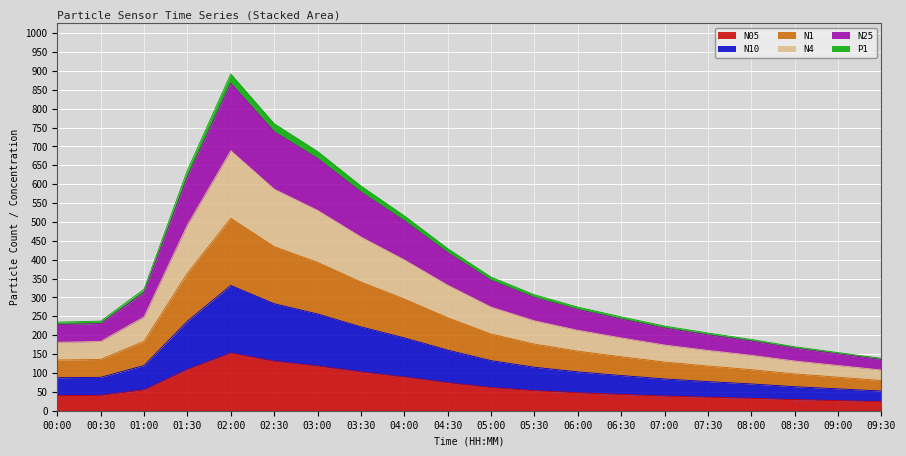

Which series has the widest spread of values?

N1